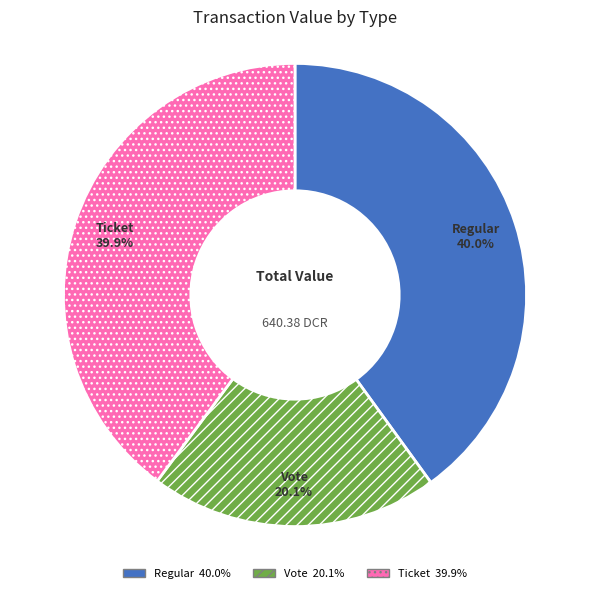

How many segments does this pie chart have?

3